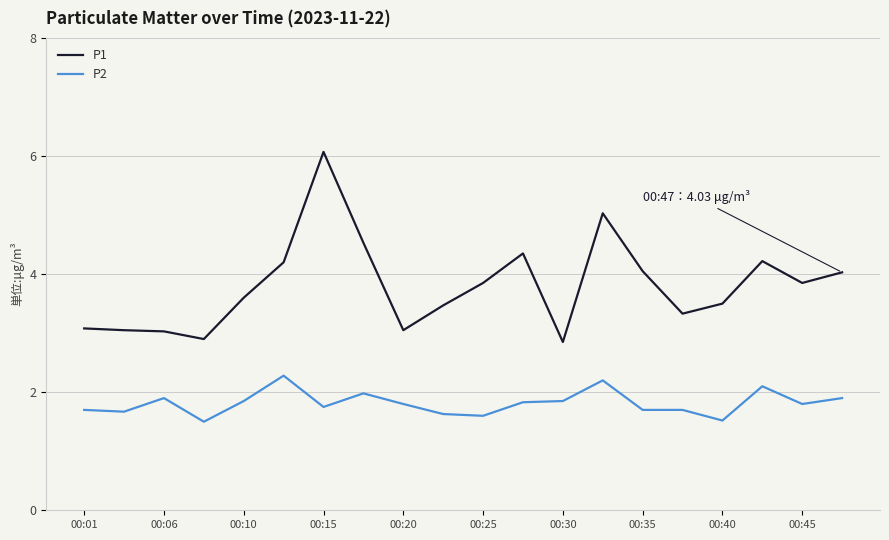

Count the number of data series in this chart.

2